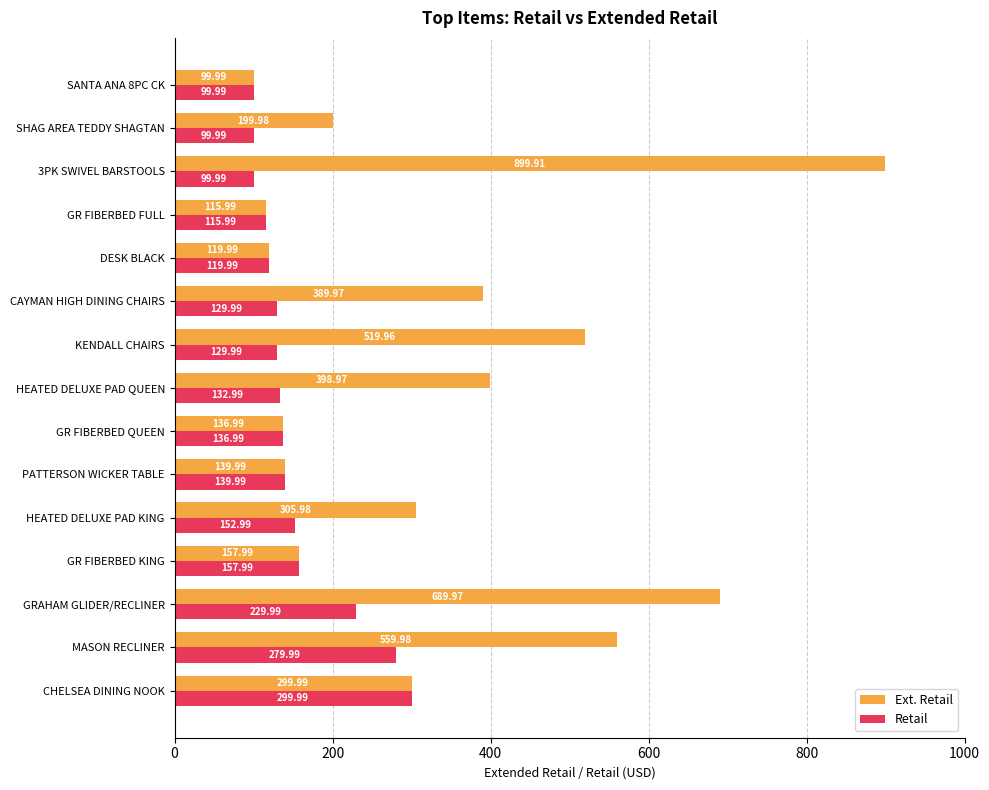

List the series in order of their peak value, highest first.

Ext. Retail, Retail